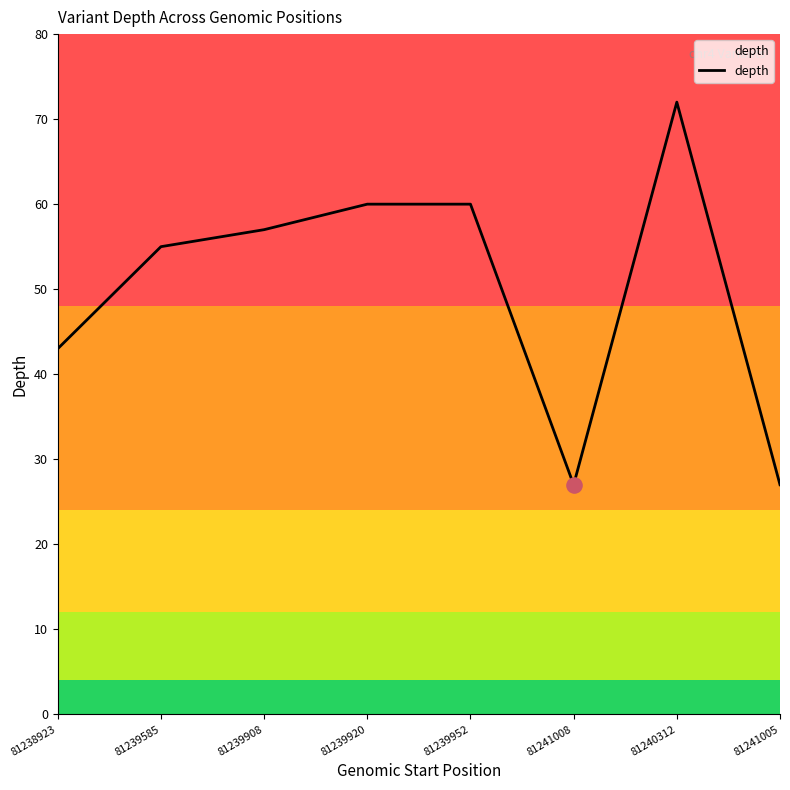

Approximately how many times larger is the value at 81241008 compared to 81239585?

0.5